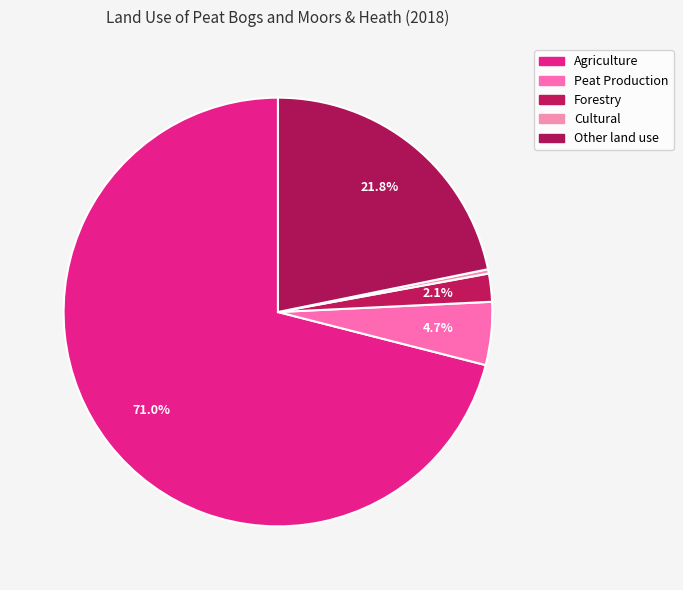

How many segments does this pie chart have?

5